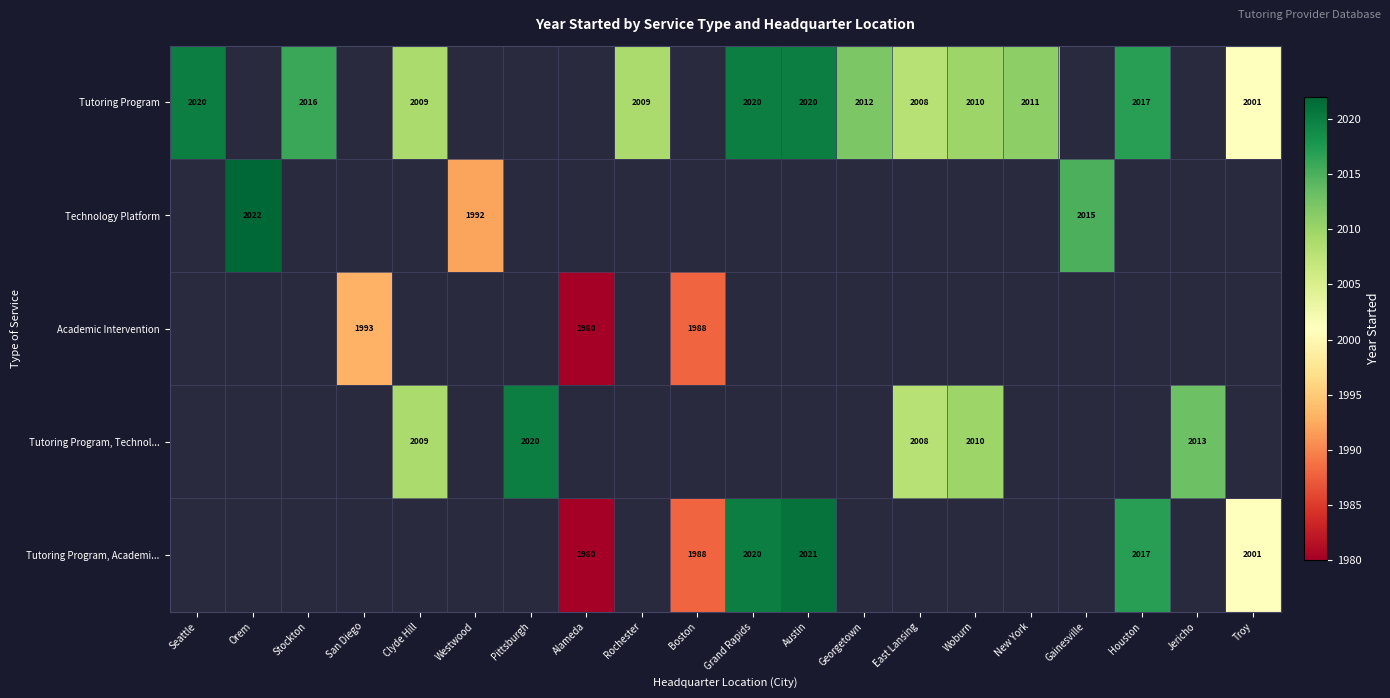

At how many categories does at least one series exceed 2009?

12